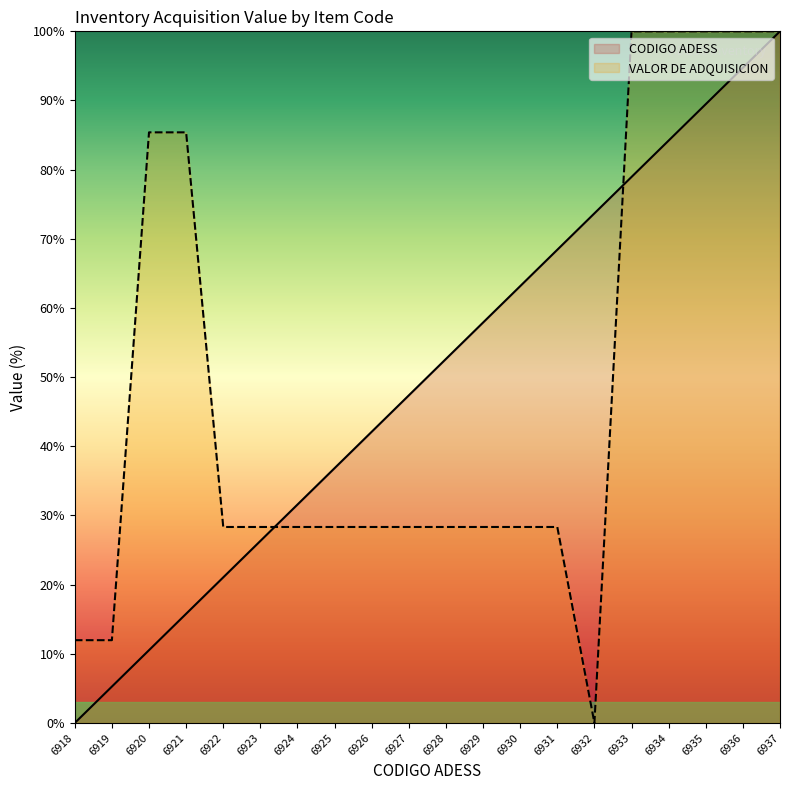

What is the average value of the CODIGO ADESS series?

50.0